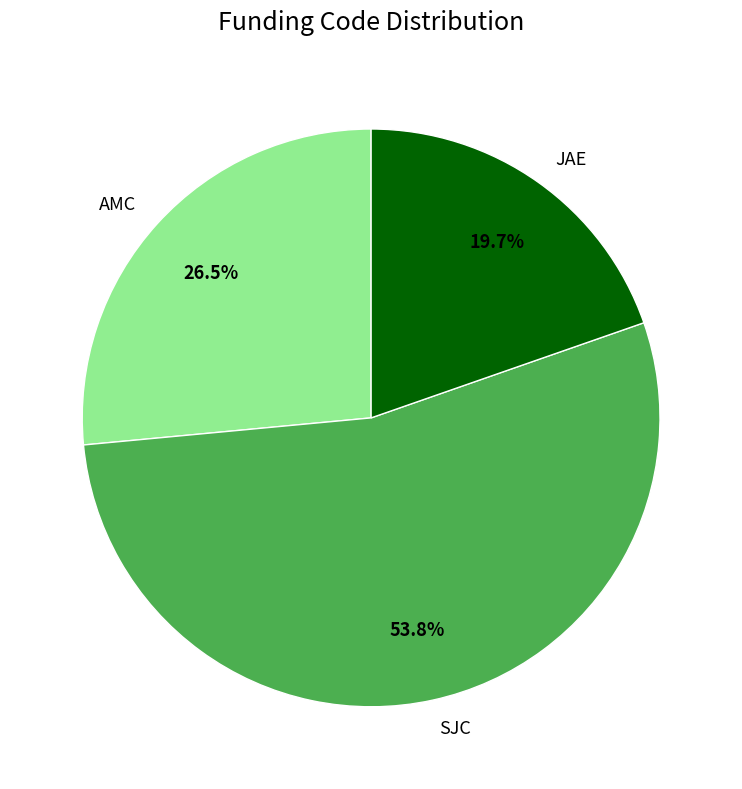

Does any single category account for the majority?

Yes